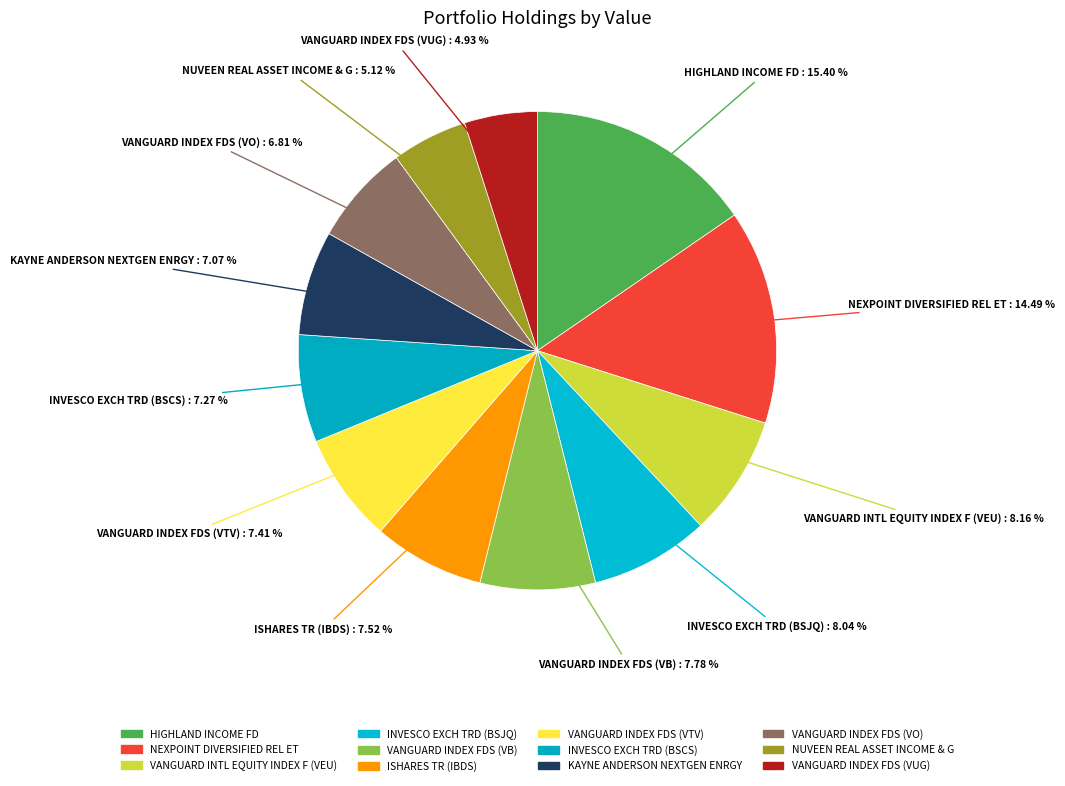

The VANGUARD INDEX FDS (VUG) slice represents 1% of the pie. True or false?

False